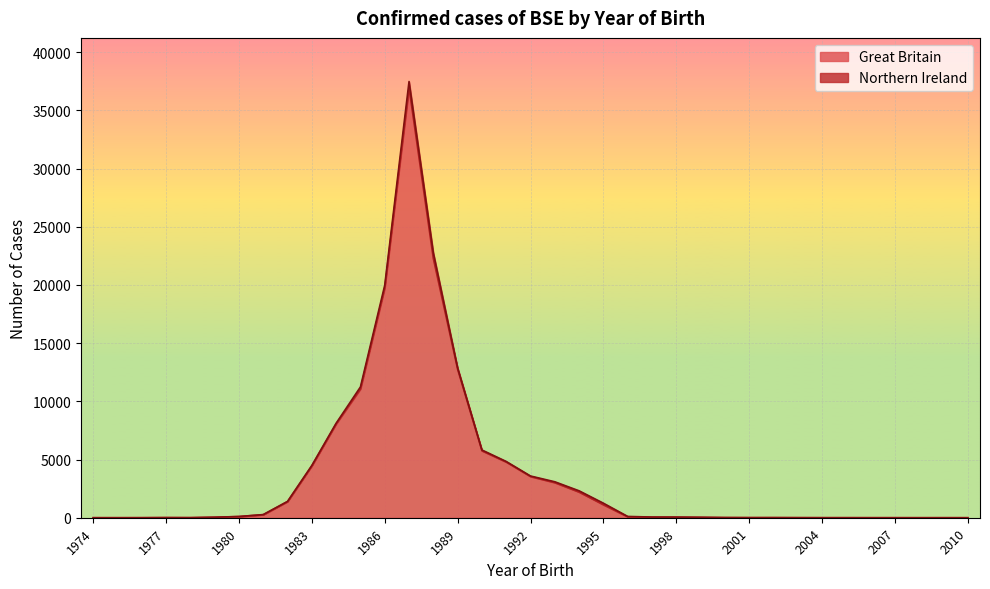

What is the difference between the values at 1978 and 1975?

6